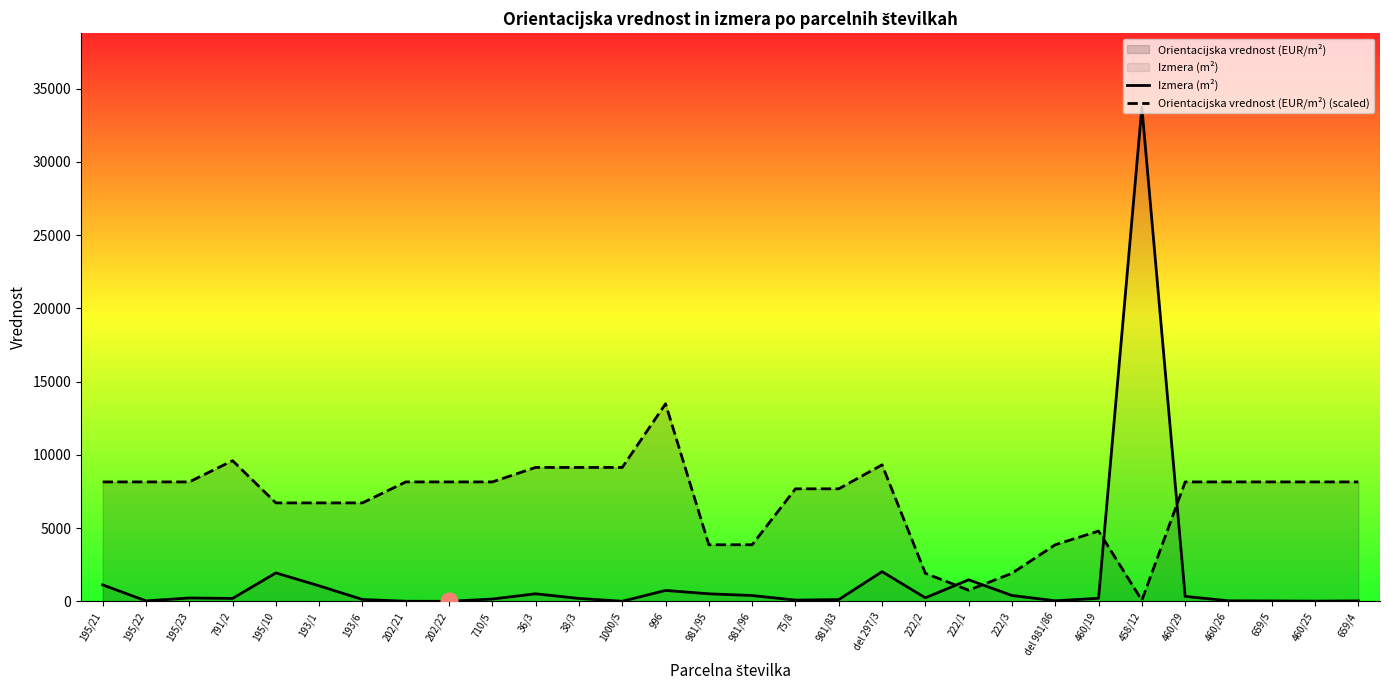

How many intersections are there between Izmera (m²) and Orientacijska vrednost (EUR/m²) (scaled)?

4